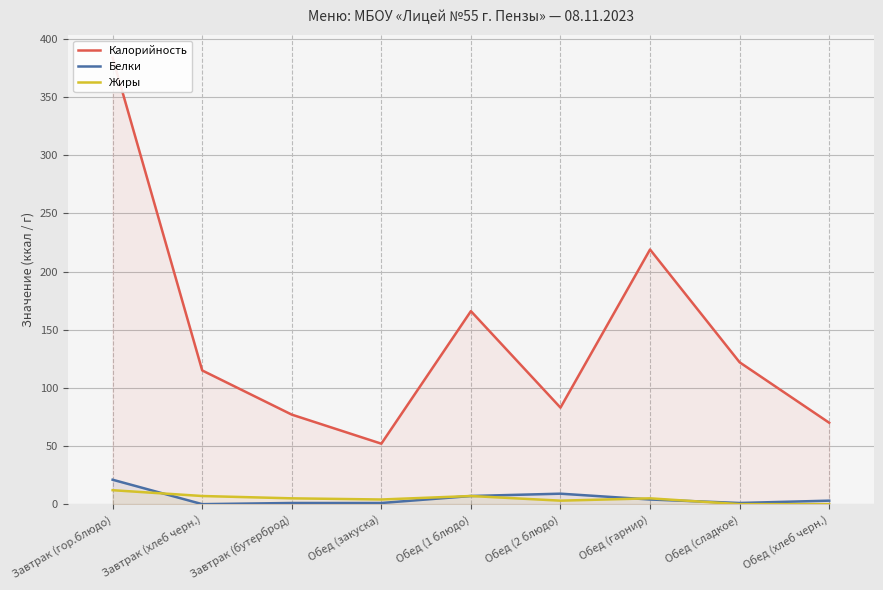

Reading left to right, list all the values displayed in this chart.

Калорийность: Завтрак (гор.блюдо)=384	Завтрак (хлеб черн.)=115	Завтрак (бутерброд)=77	Обед (закуска)=52	Обед (1 блюдо)=166	Обед (2 блюдо)=83	Обед (гарнир)=219	Обед (сладкое)=122	Обед (хлеб черн.)=70
Белки: Завтрак (гор.блюдо)=21	Завтрак (хлеб черн.)=0	Завтрак (бутерброд)=1	Обед (закуска)=1	Обед (1 блюдо)=7	Обед (2 блюдо)=9	Обед (гарнир)=4	Обед (сладкое)=1	Обед (хлеб черн.)=3
Жиры: Завтрак (гор.блюдо)=12	Завтрак (хлеб черн.)=7	Завтрак (бутерброд)=5	Обед (закуска)=4	Обед (1 блюдо)=7	Обед (2 блюдо)=3	Обед (гарнир)=5	Обед (сладкое)=0	Обед (хлеб черн.)=0